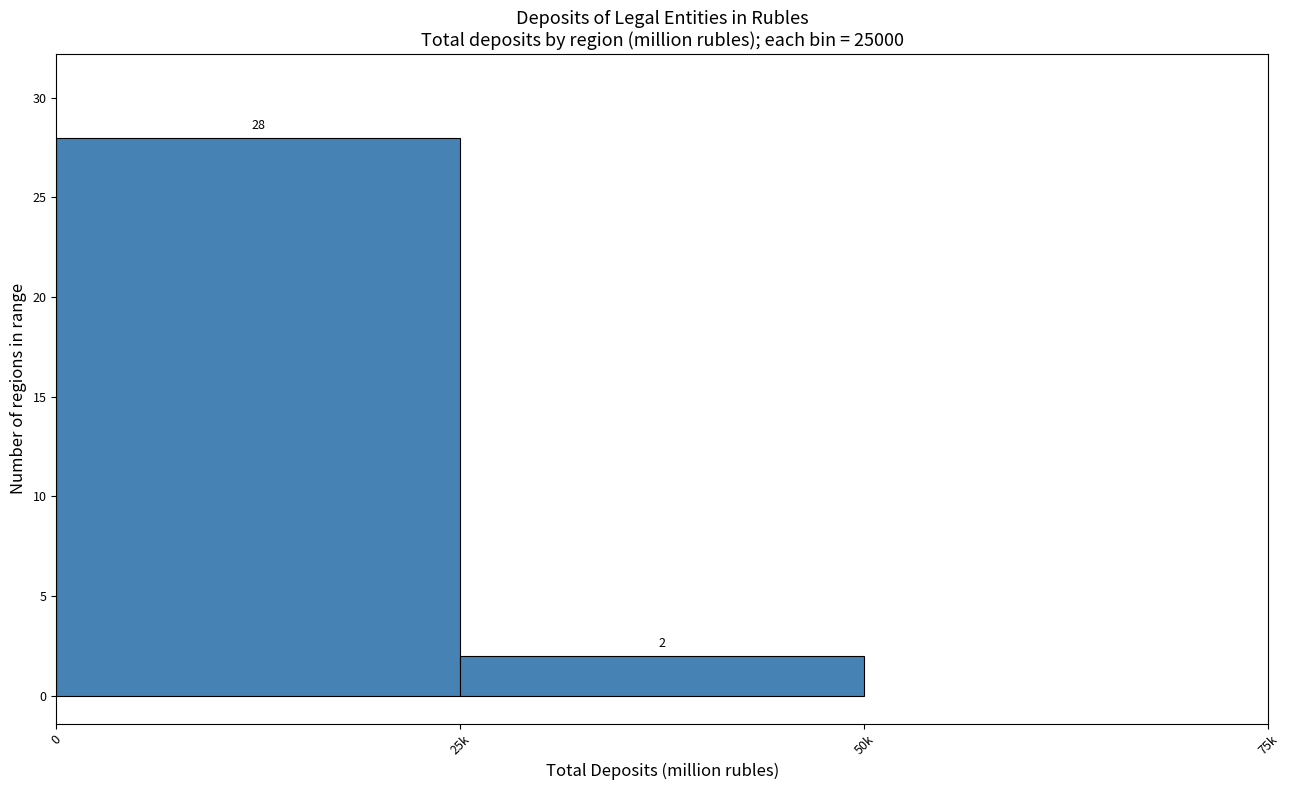

Reading left to right, extract all data points from this chart.

0=28	25k=2